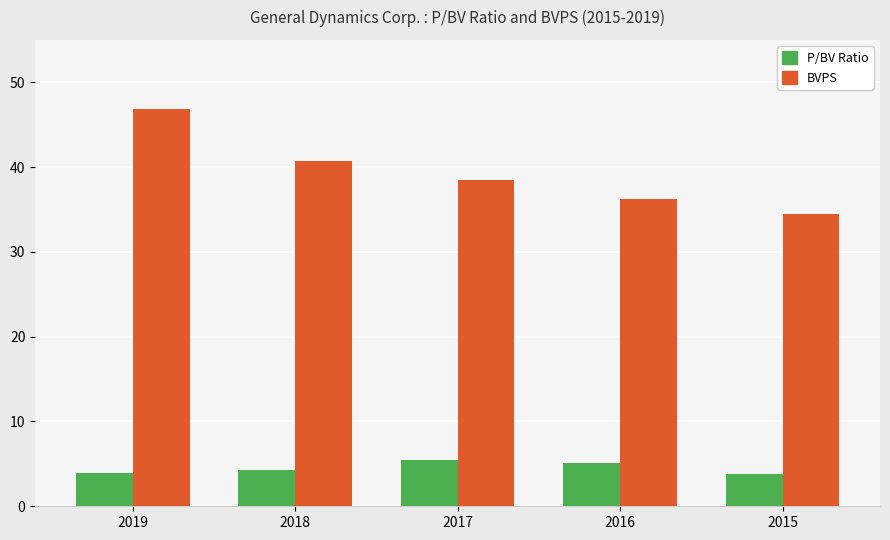

What is the maximum value for P/BV Ratio?

5.4